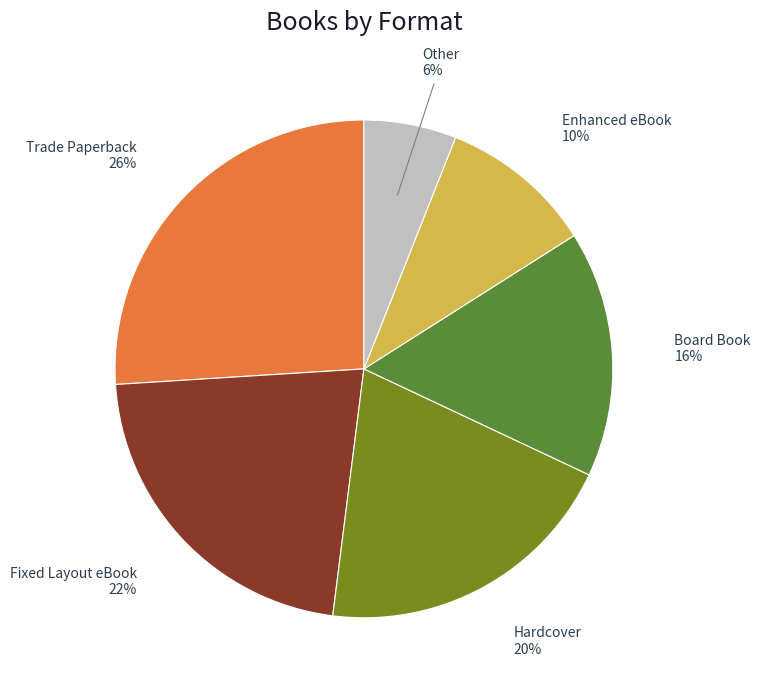

Does any single category account for the majority?

No